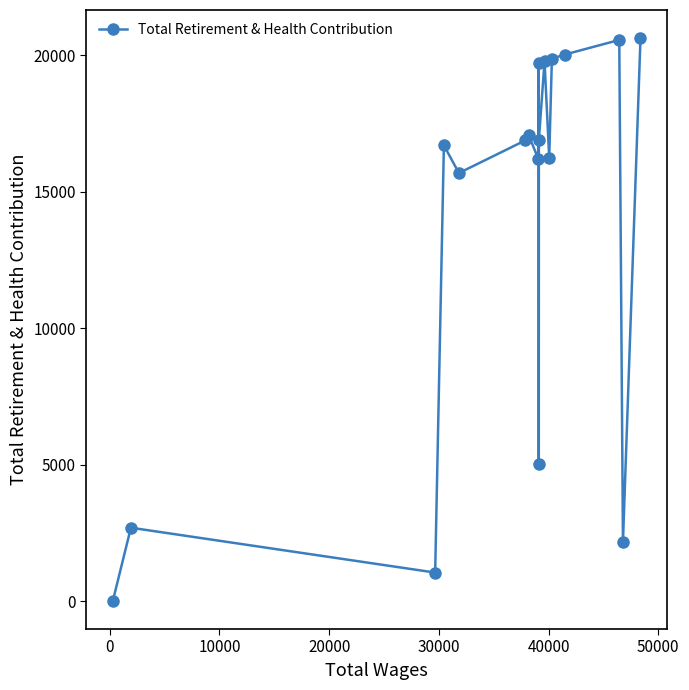

How many distinct data groups are displayed?

1